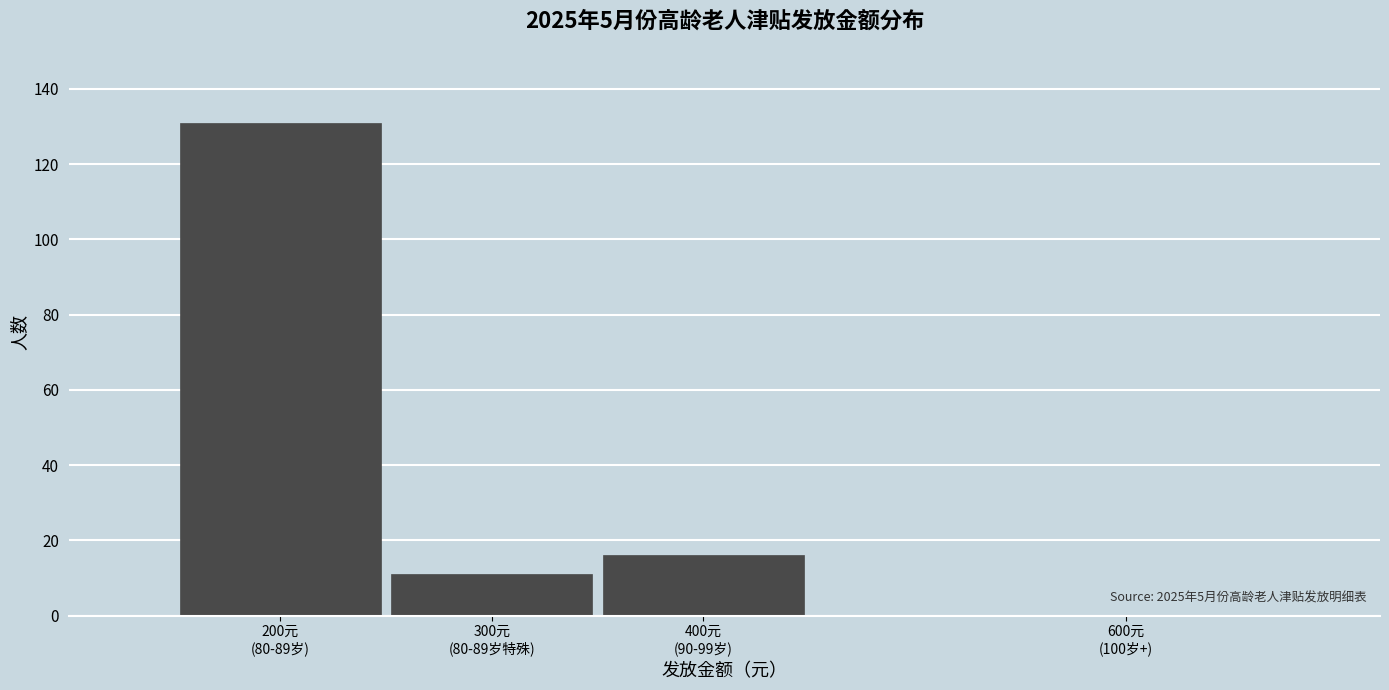

What is the greatest value displayed?

131